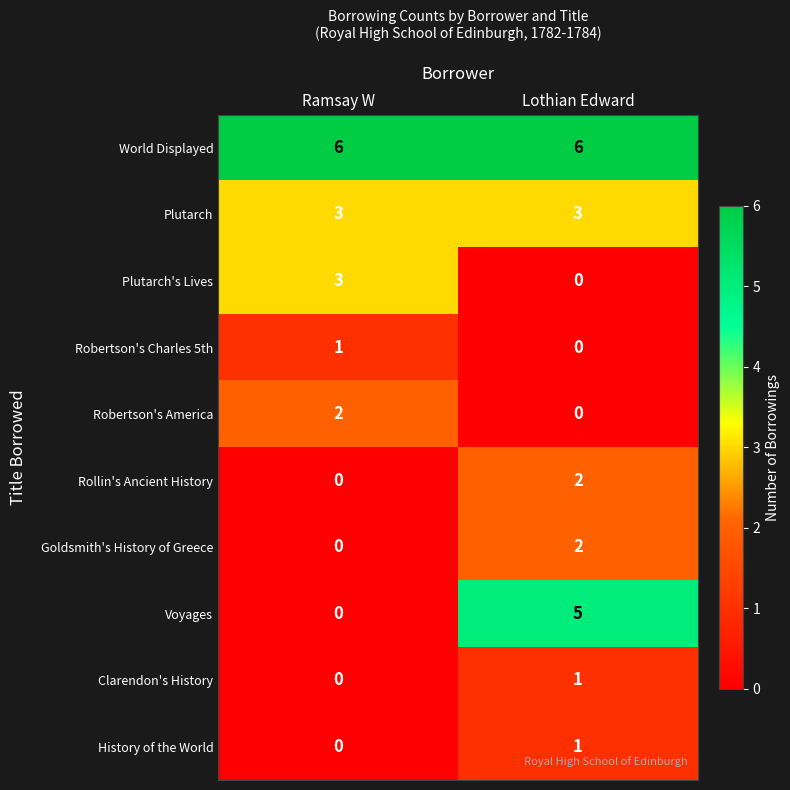

Which series has the largest range (max minus min)?

Voyages